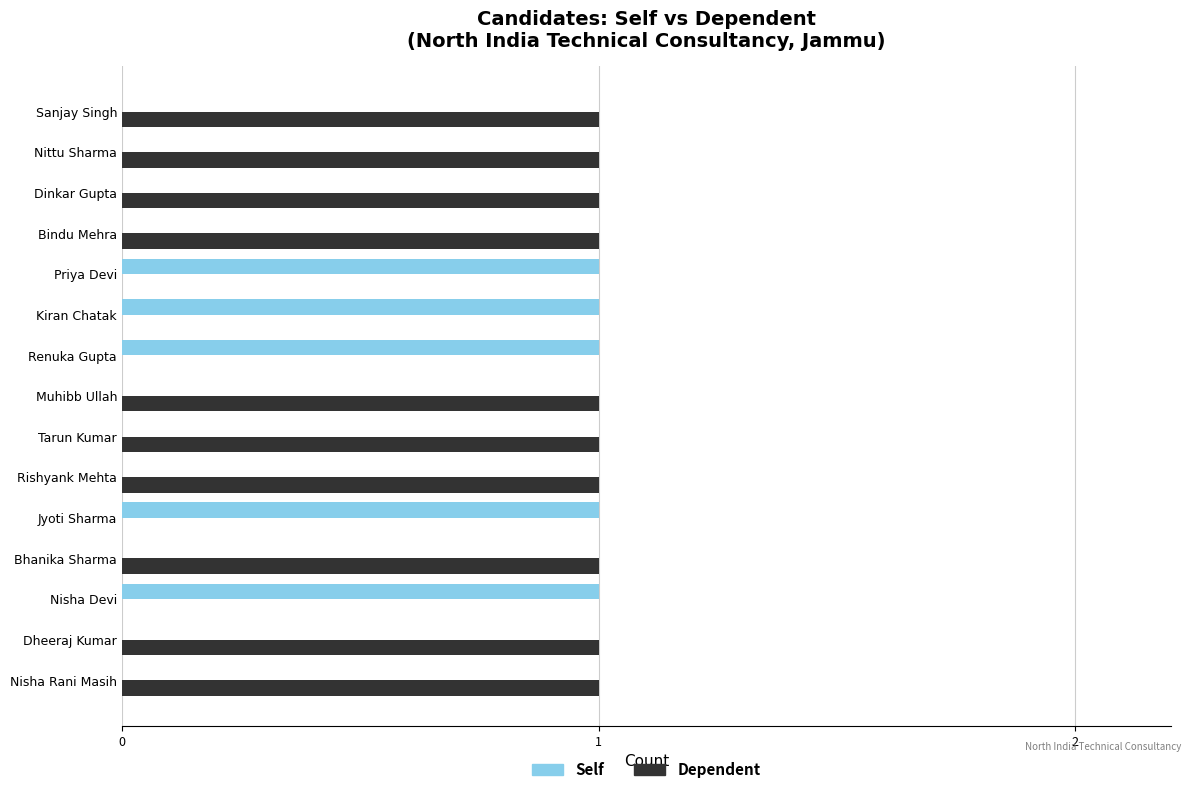

Count the Self values in the range 0 to 1.

15